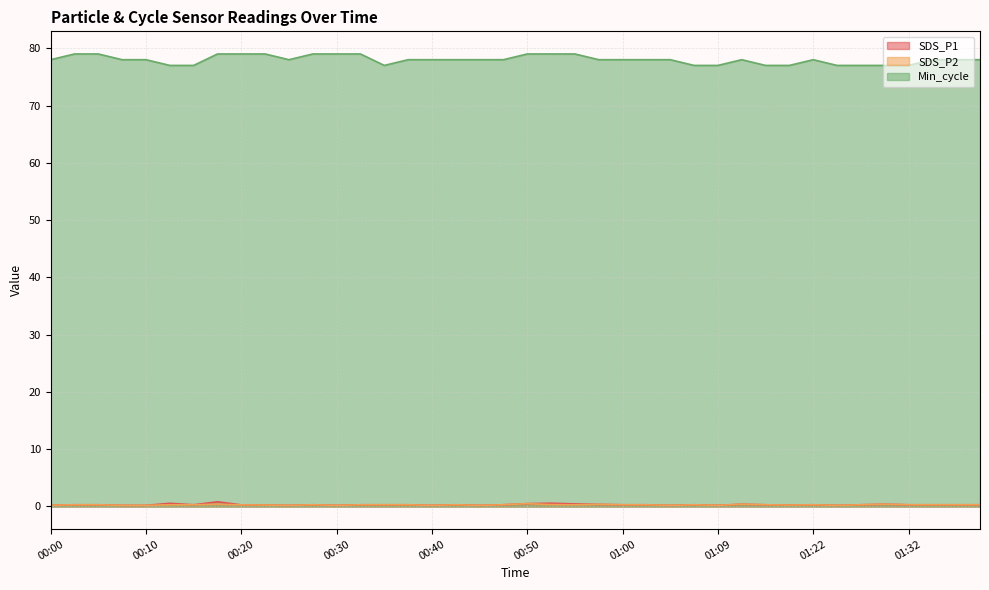

The value of SDS_P2 at 00:05 is 0.2. True or false?

False